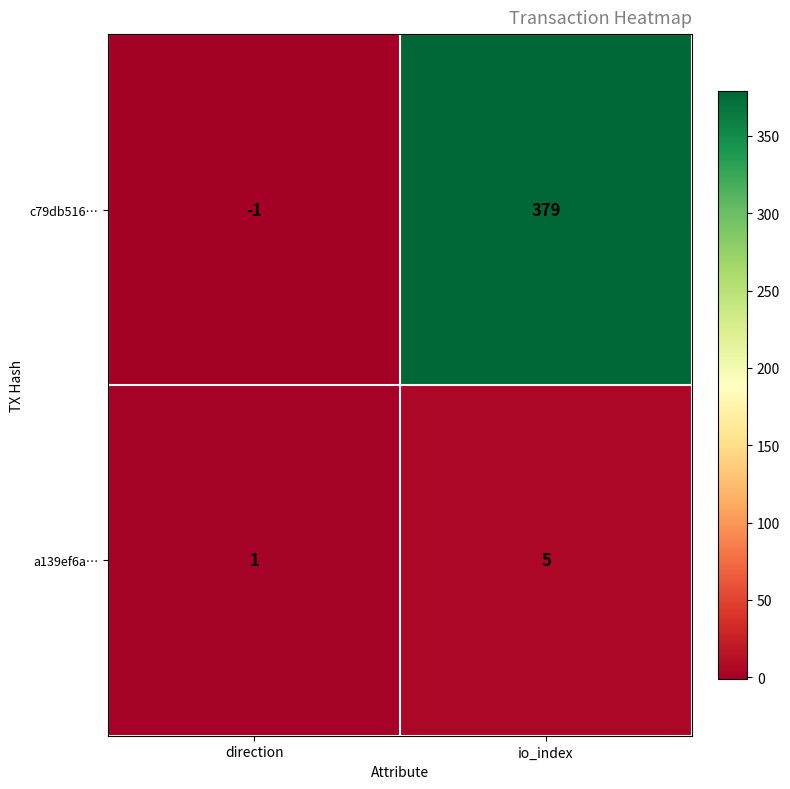

Between direction and io_index, which series saw the biggest shift?

c79db516…